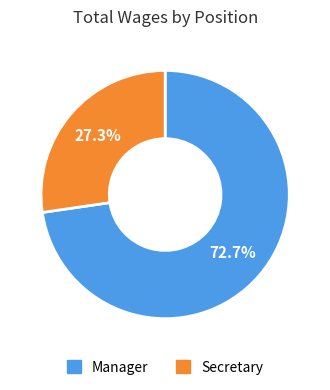

To the nearest percent, what is the difference between the Manager and Secretary slice percentages?

45%